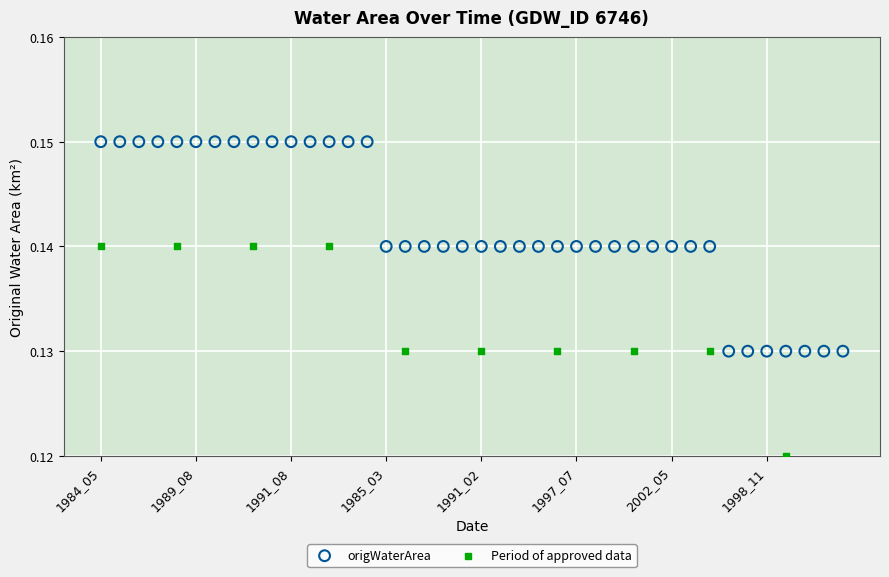

Which series contains the lowest Y value?

Period of approved data